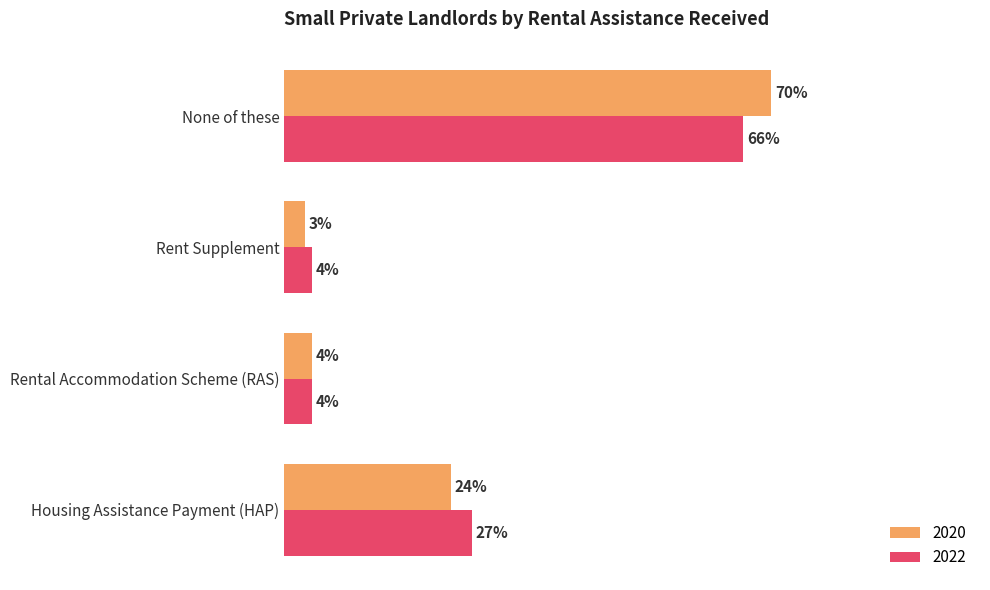

Is the value of 2022 at Rent Supplement greater than the value of 2020 at Housing Assistance Payment (HAP)?

No